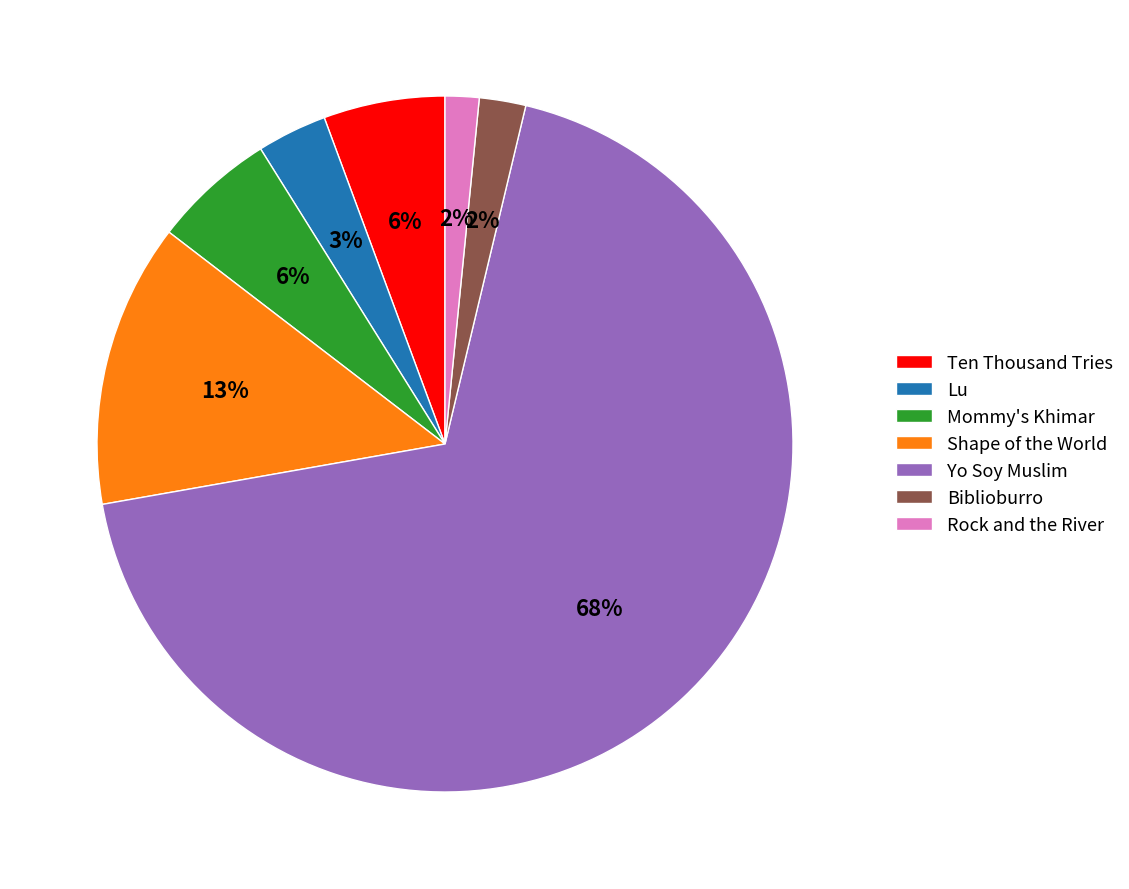

Count the number of slices in the pie.

7